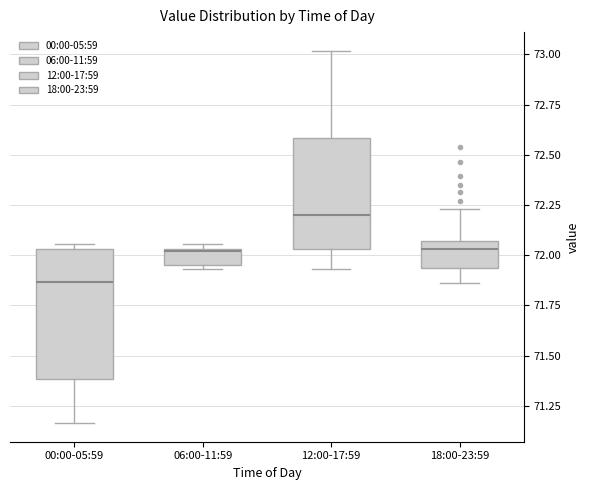

Where does the lower whisker of the box for 00:00-05:59 end on the y-axis? The values are not printed on the chart, so give them approximately, as read against the axis.

71.15